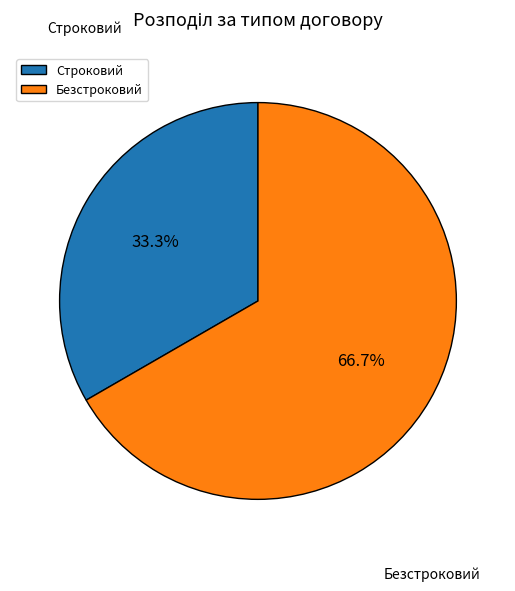

True or false: Строковий accounts for 28% of the total.

False